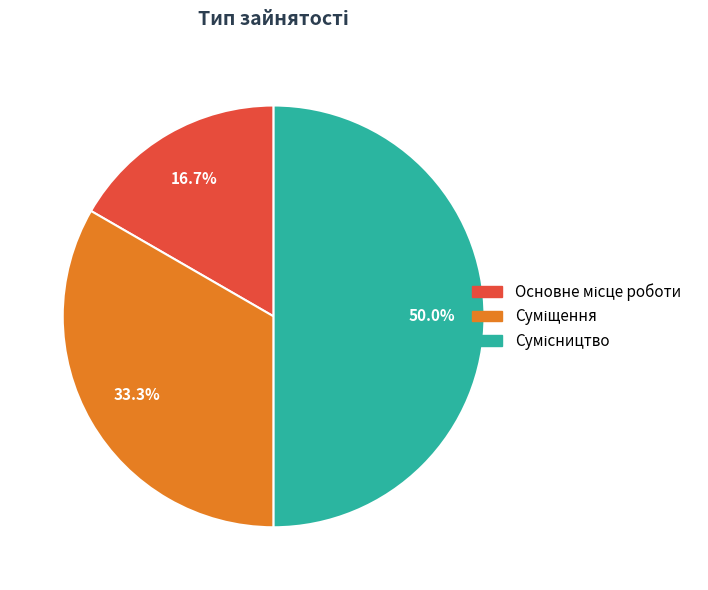

Which category has the biggest portion of the pie?

Сумісництво